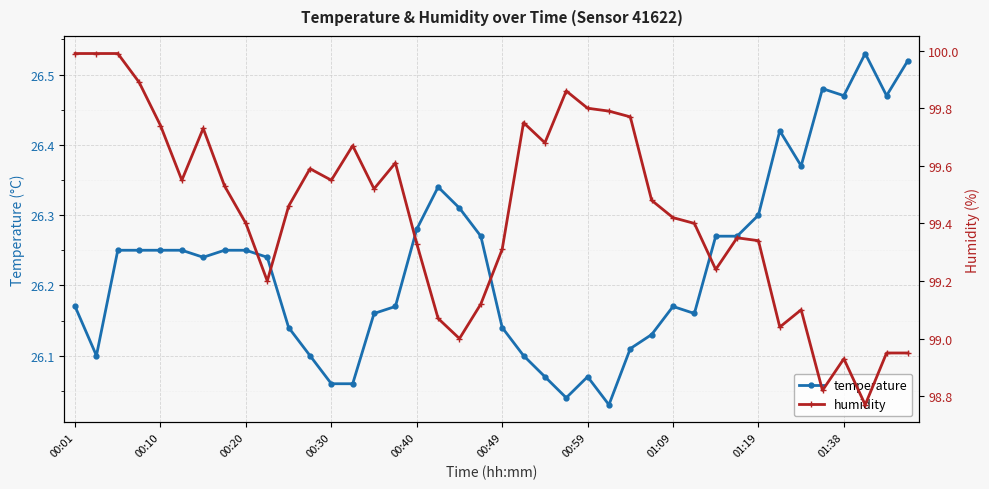

True or false: temperature has a value of 14.9 at 00:20.

False